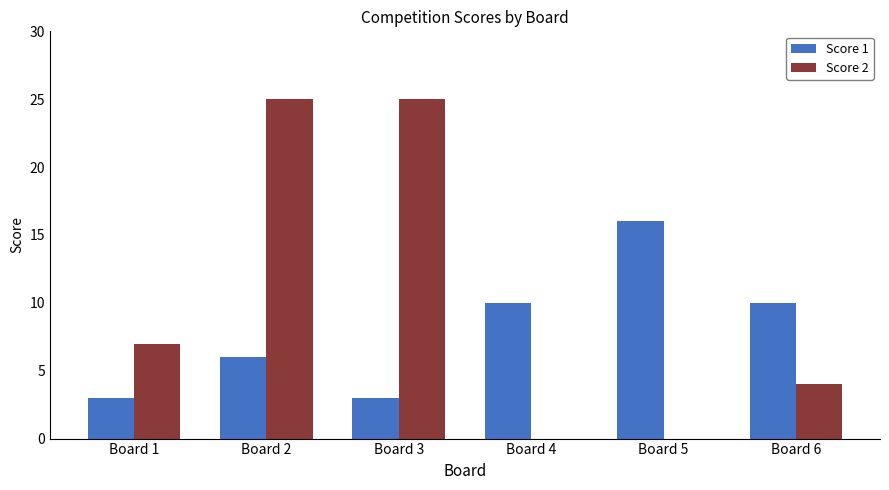

The Score 1 series shows 1 at Board 3. True or false?

False